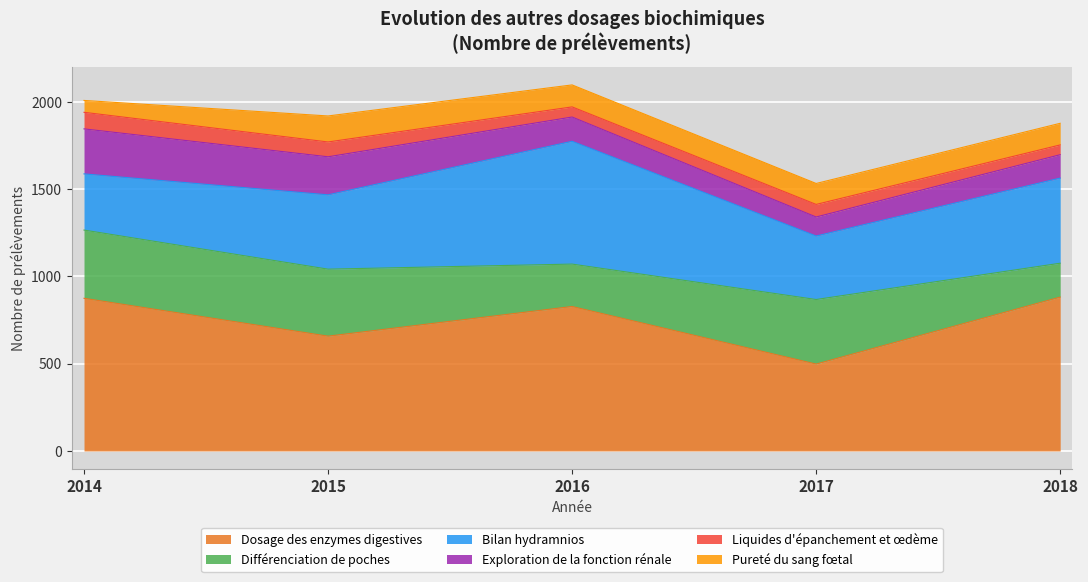

Does the chart display data point markers on the line(s)?

No